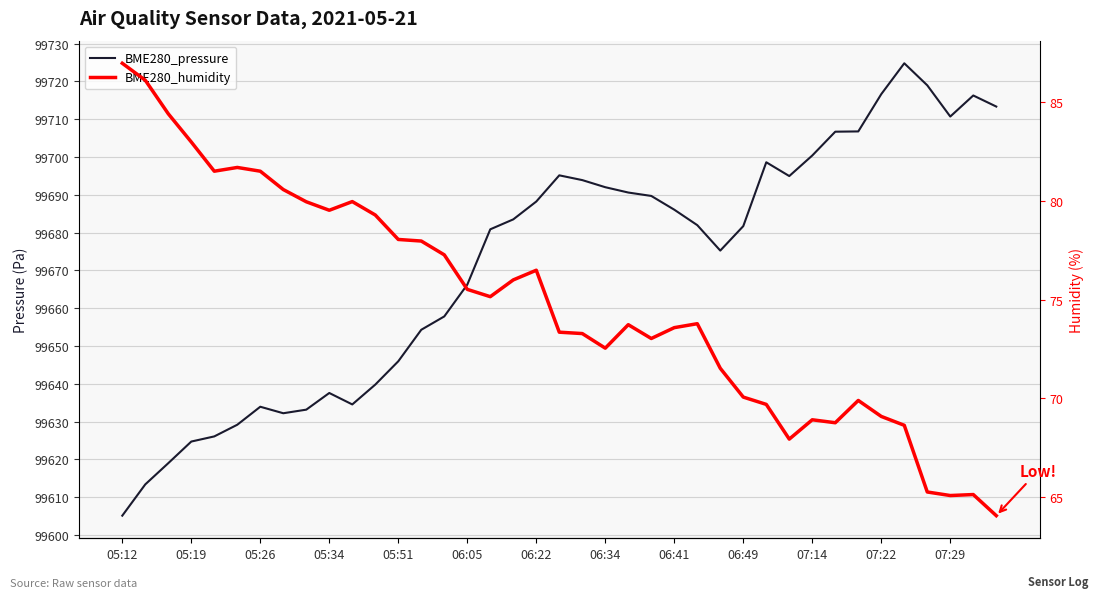

What is the difference between the highest and lowest values at 22?

99616.9